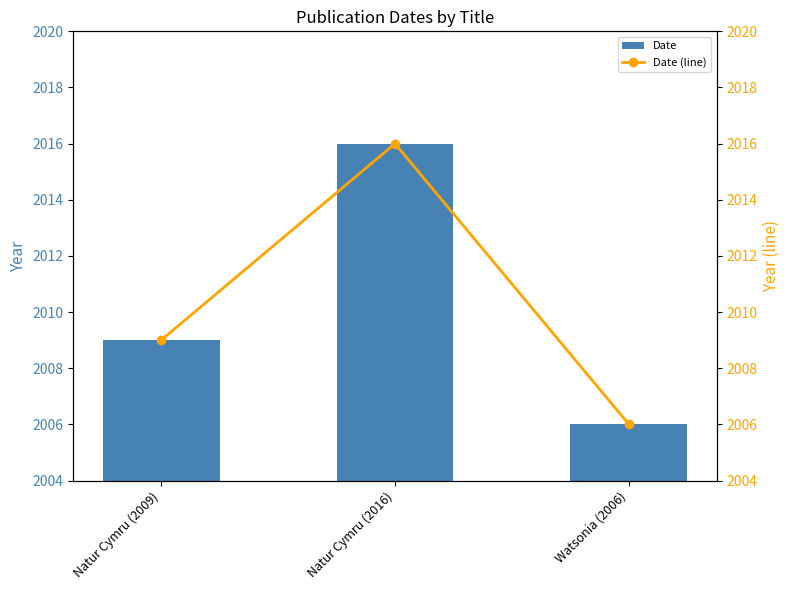

What is the total value across all series at Watsonia (2006)?

4012